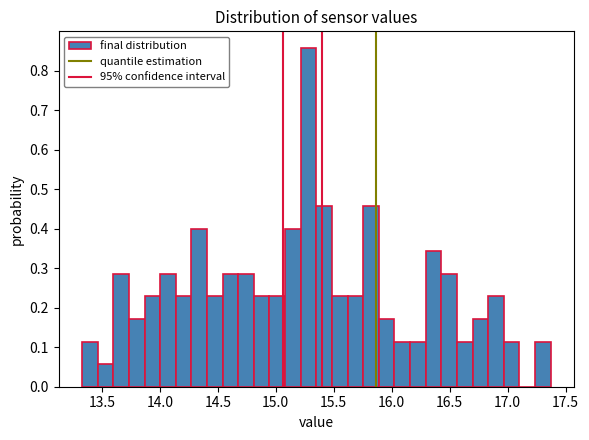

Around what value on the x-axis is the tallest bar? Give the approximate position of its centre, as read against the axis.

15.30